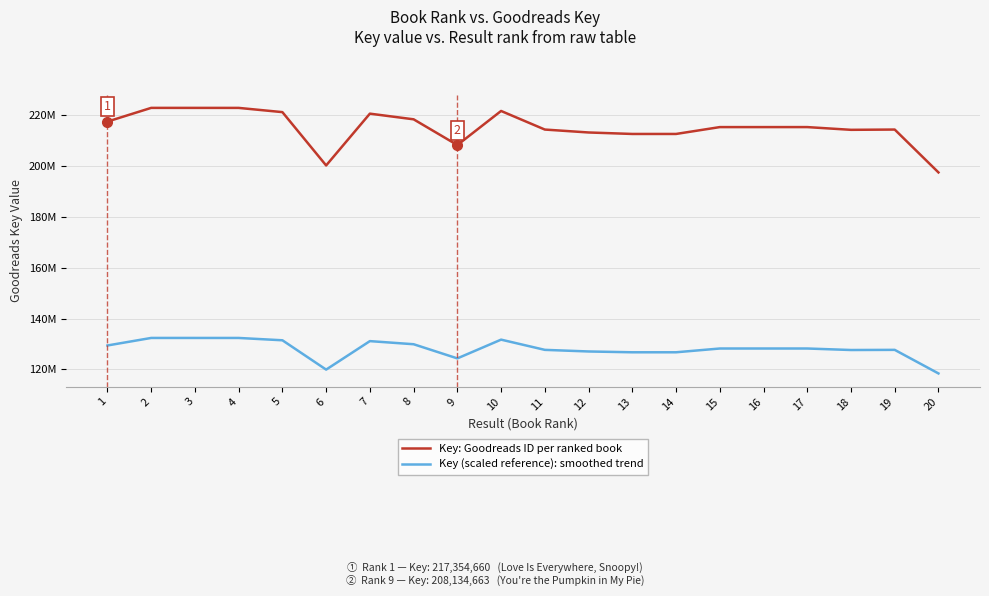

Where is the first local maximum for Key: Goodreads ID per ranked book?

2